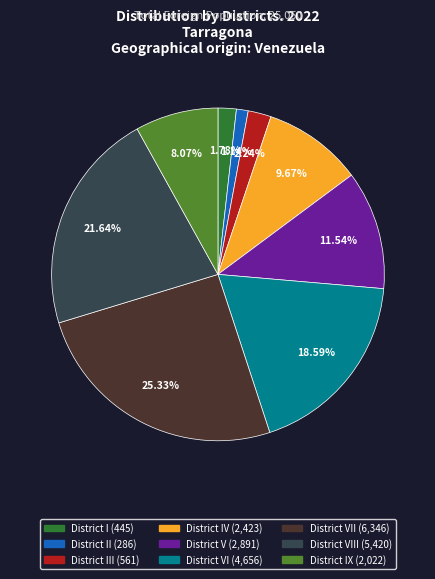

Does any single category account for the majority?

No